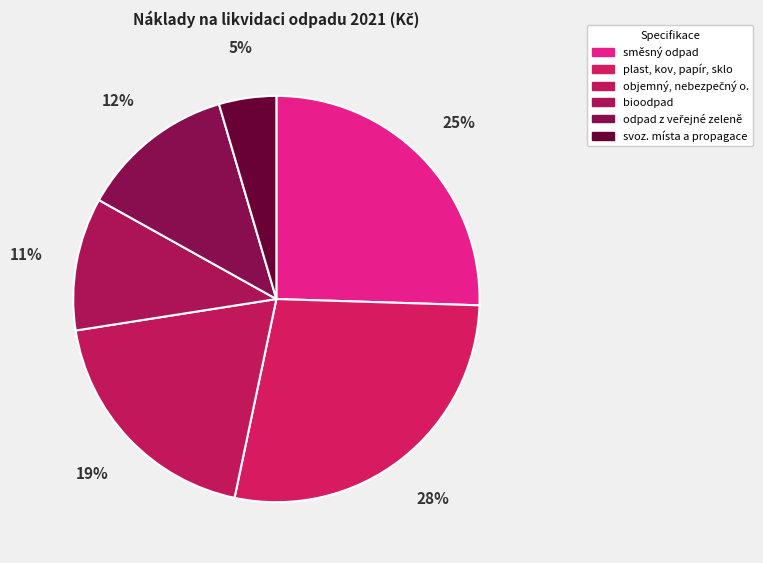

How many slices are in this pie chart?

6